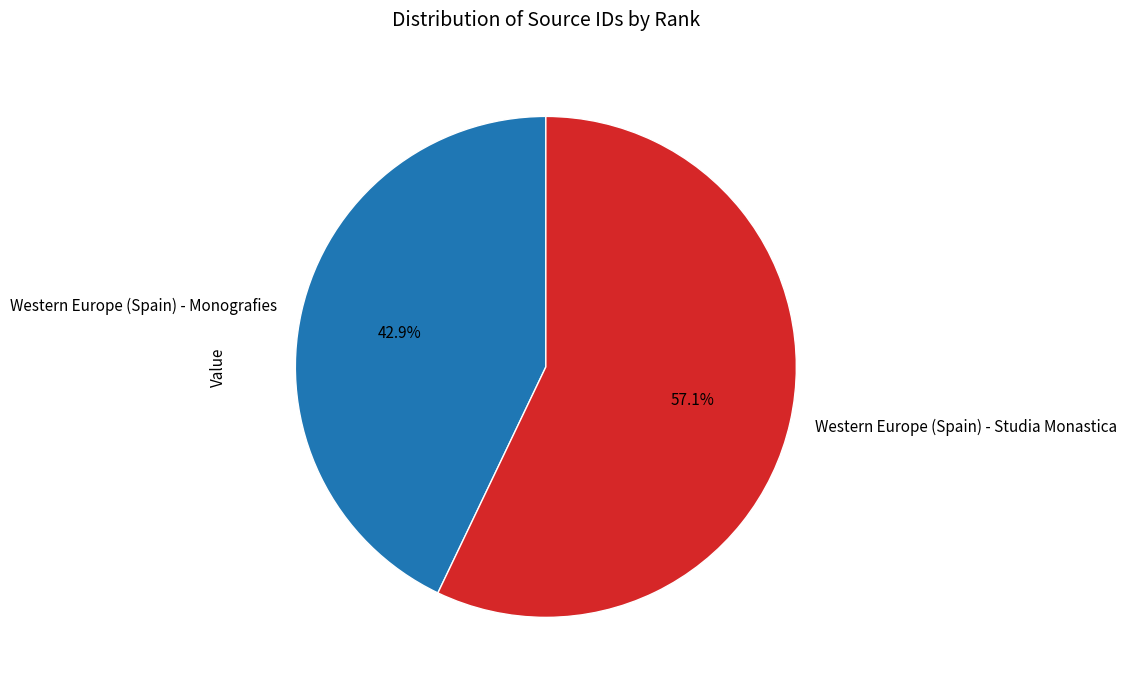

What percentage is NOT represented by Western Europe (Spain) - Monografies?

57.1%